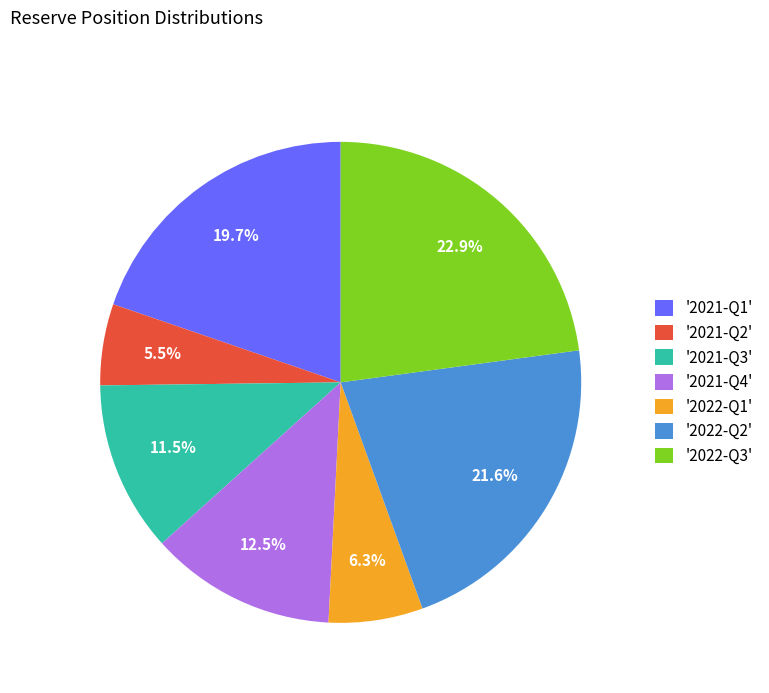

Is there a majority slice in this chart?

No